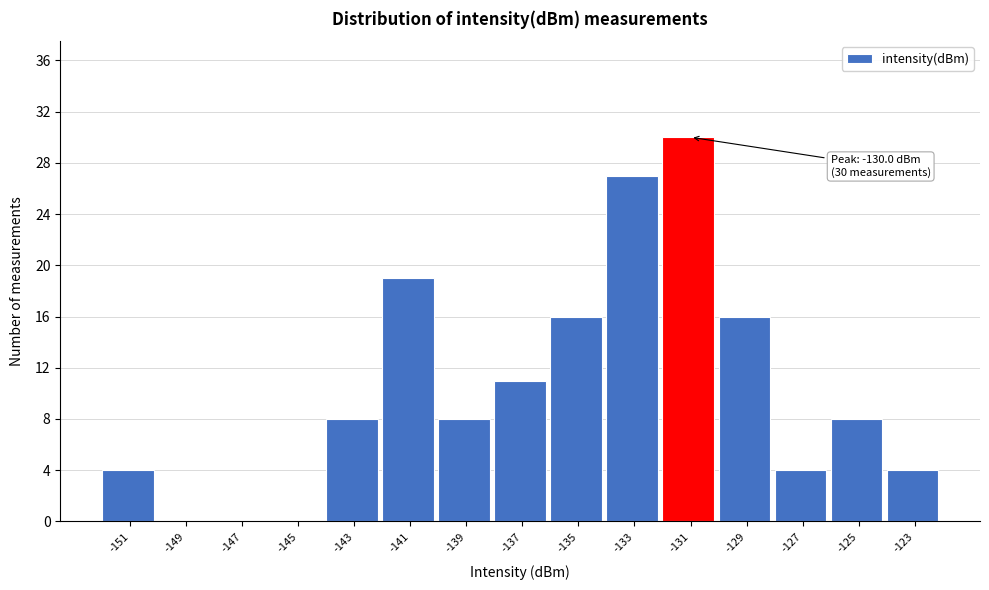

Reading left to right, list all the values displayed in this chart.

-151=4	-149=0	-147=0	-145=0	-143=8	-141=19	-139=8	-137=11	-135=16	-133=27	-131=30	-129=16	-127=4	-125=8	-123=4